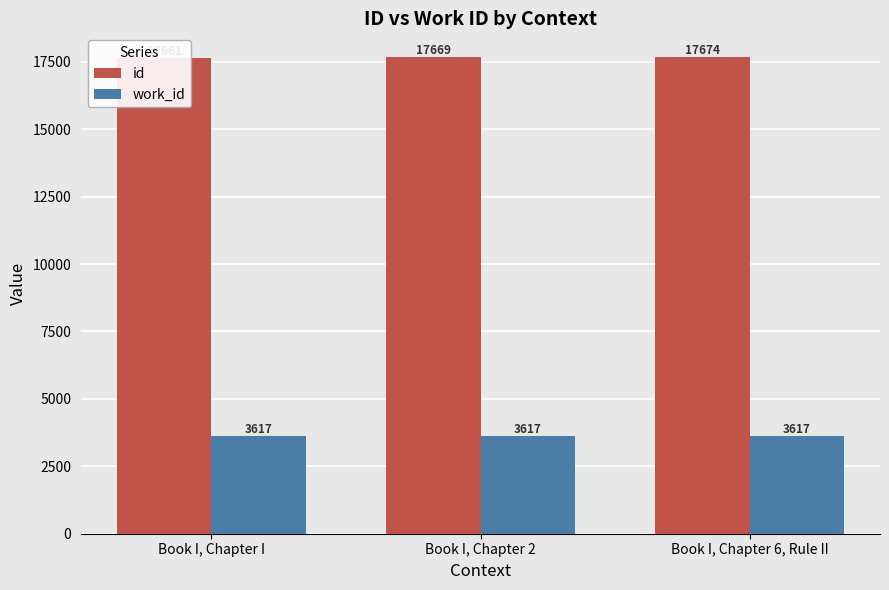

What is the sum of the work_id values at Book I, Chapter 6, Rule II and Book I, Chapter 2?

7234